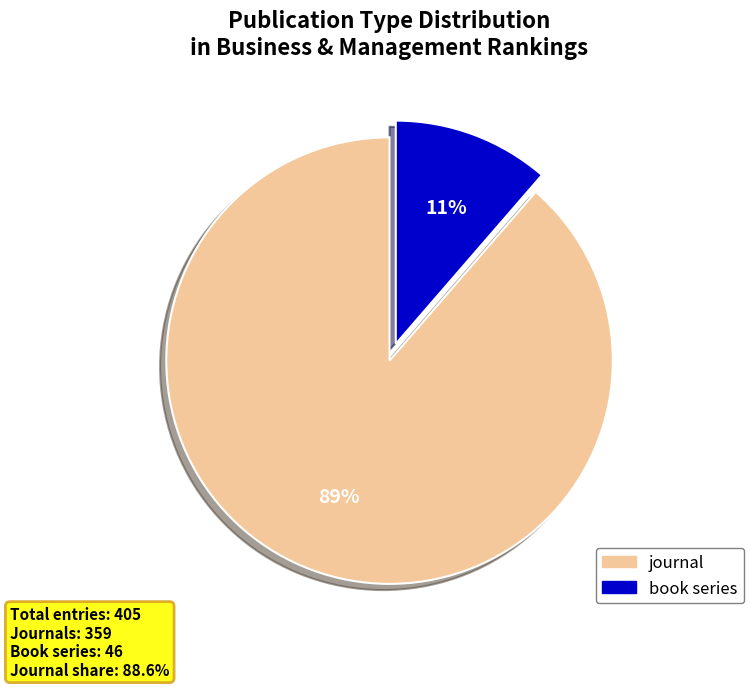

To the nearest percent, what is the average slice percentage?

50%